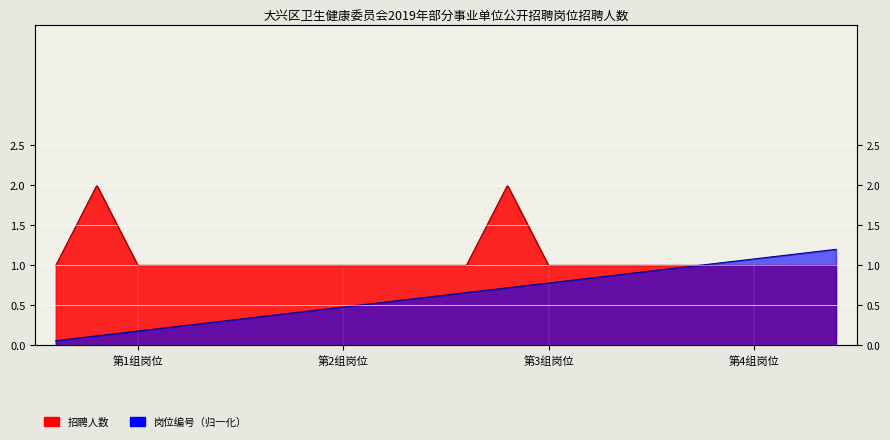

What is the difference between the maximum and second lowest values in the 岗位编号 series?

1.1